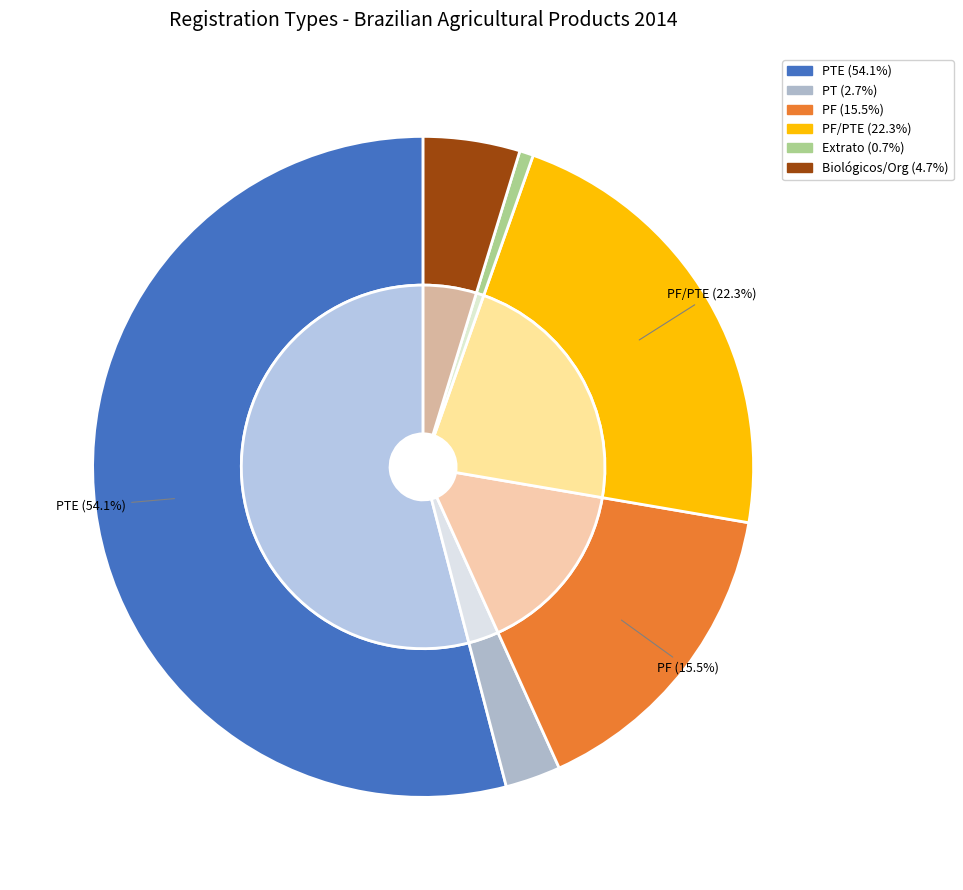

Is it true that PF/PTE is 22% of the pie?

True